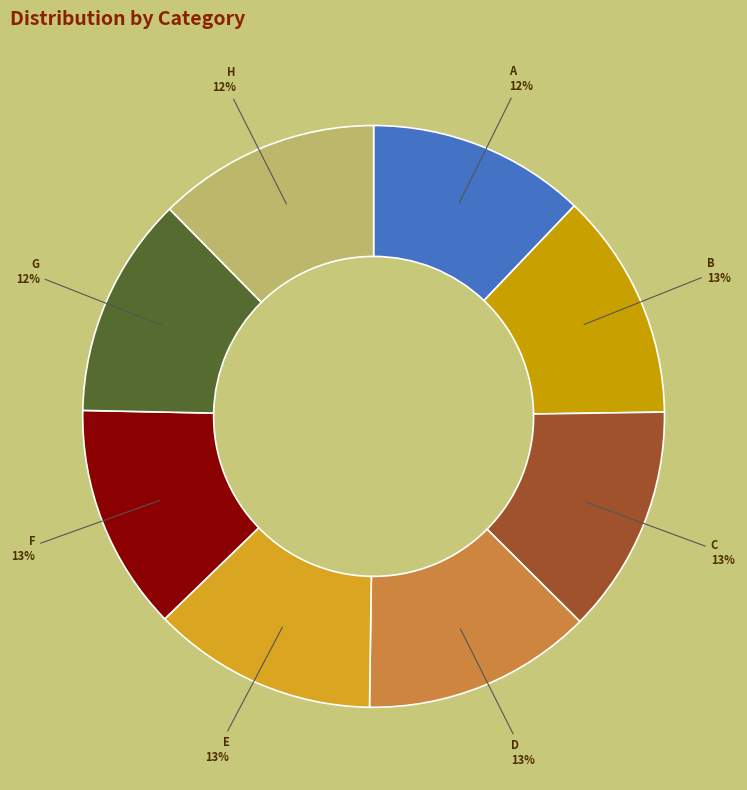

To the nearest percent, what percentage of the pie is E?

13%